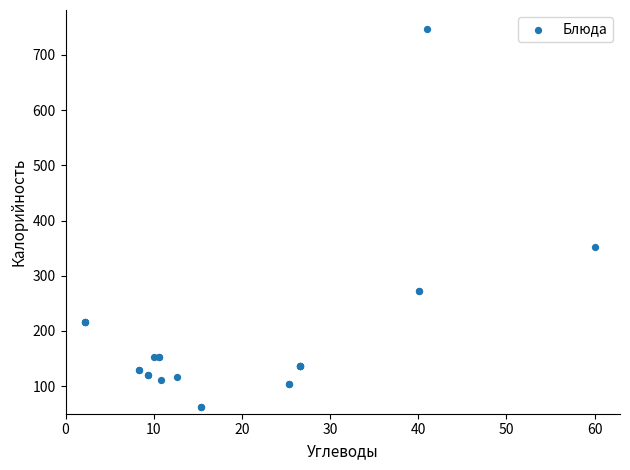

What Y value in the scatter plot is closest to 404?

351.7